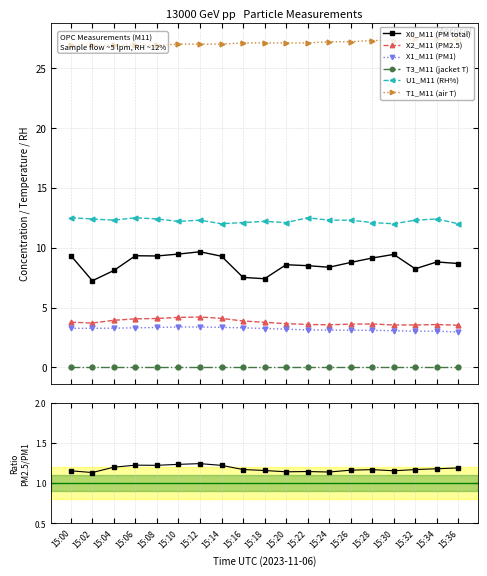

Does the chart display data point markers on the line(s)?

Yes